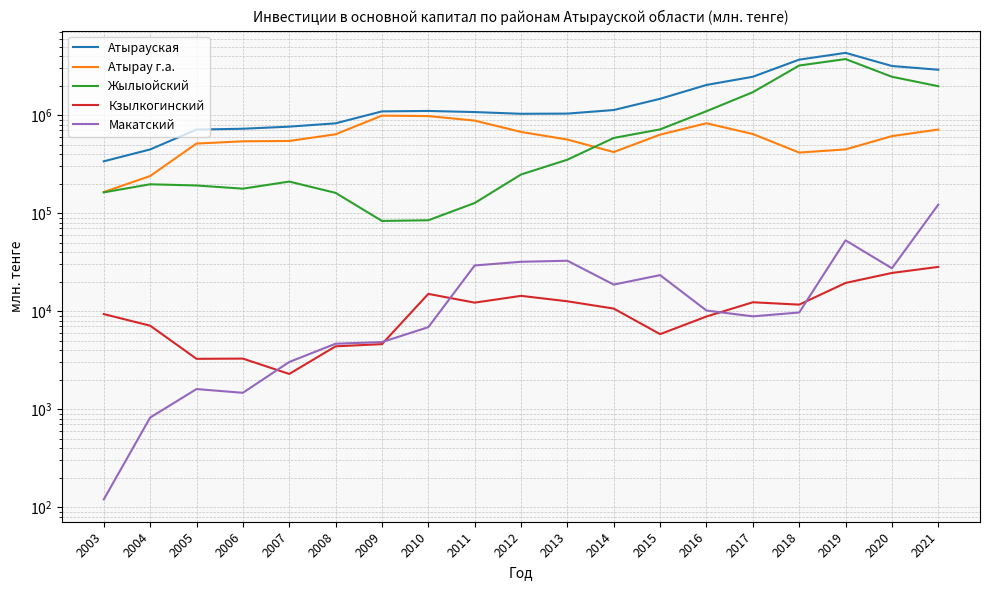

Is this an area chart (filled region under the line)?

No